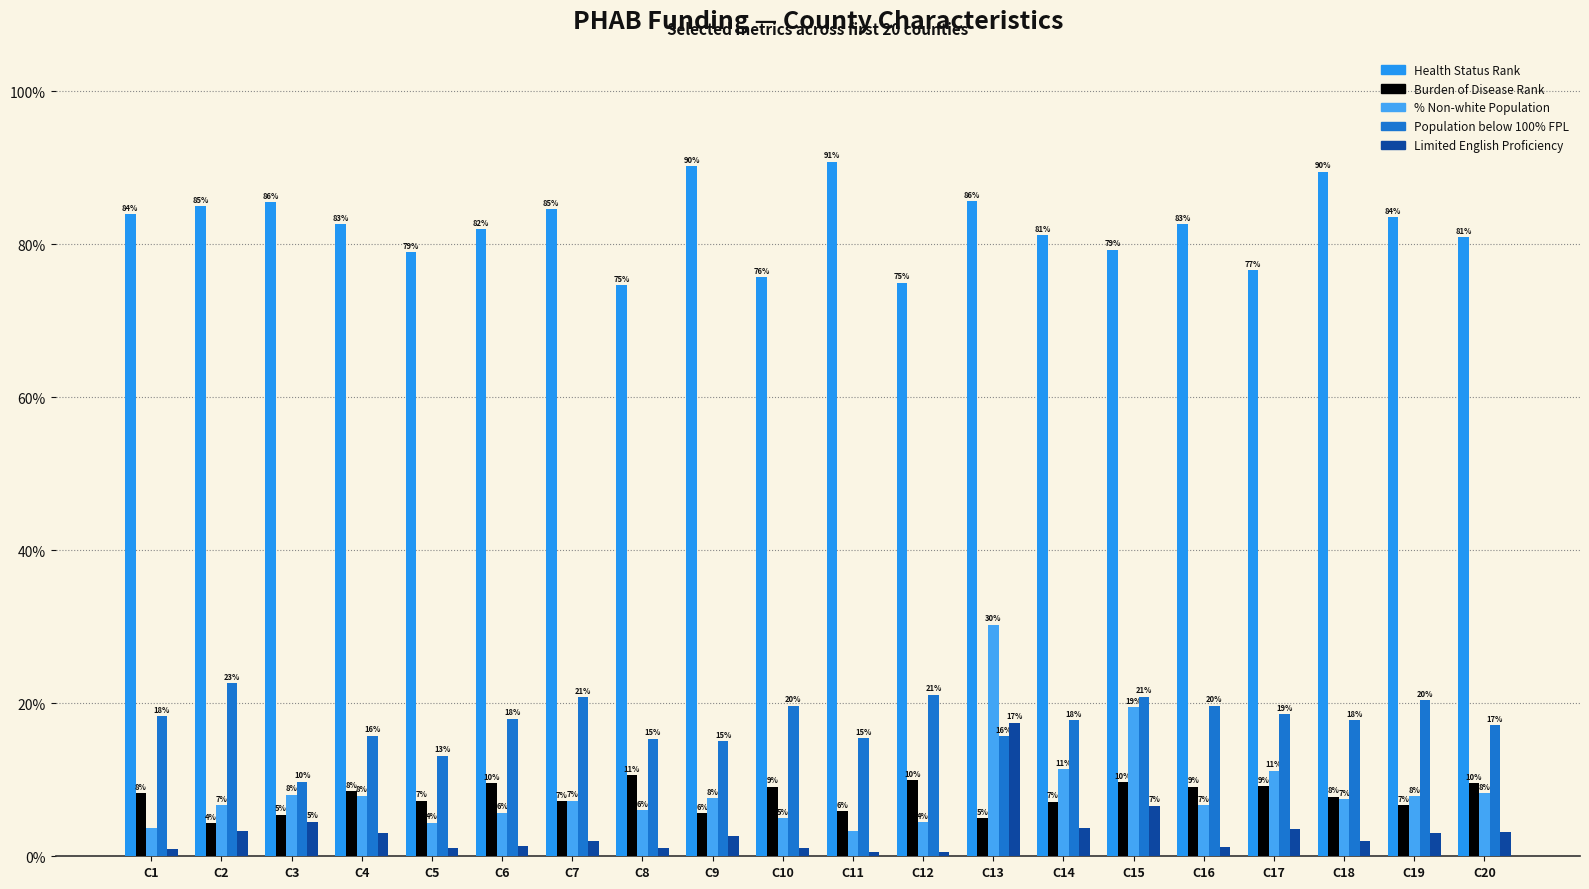

Reading left to right, extract all data points from this chart.

Health Status Rank: 0.8	0.8	0.9	0.8	0.8	0.8	0.8	0.7	0.9	0.8	0.9	0.8	0.9	0.8	0.8	0.8	0.8	0.9	0.8	0.8
Burden of Disease Rank: 0.1	0.0	0.1	0.1	0.1	0.1	0.1	0.1	0.1	0.1	0.1	0.1	0.0	0.1	0.1	0.1	0.1	0.1	0.1	0.1
% Non-white Population: 0.0	0.1	0.1	0.1	0.0	0.1	0.1	0.1	0.1	0.0	0.0	0.0	0.3	0.1	0.2	0.1	0.1	0.1	0.1	0.1
Population below 100% FPL: 0.2	0.2	0.1	0.2	0.1	0.2	0.2	0.2	0.2	0.2	0.2	0.2	0.2	0.2	0.2	0.2	0.2	0.2	0.2	0.2
Limited English Proficiency: 0.0	0.0	0.0	0.0	0.0	0.0	0.0	0.0	0.0	0.0	0.0	0.0	0.2	0.0	0.1	0.0	0.0	0.0	0.0	0.0